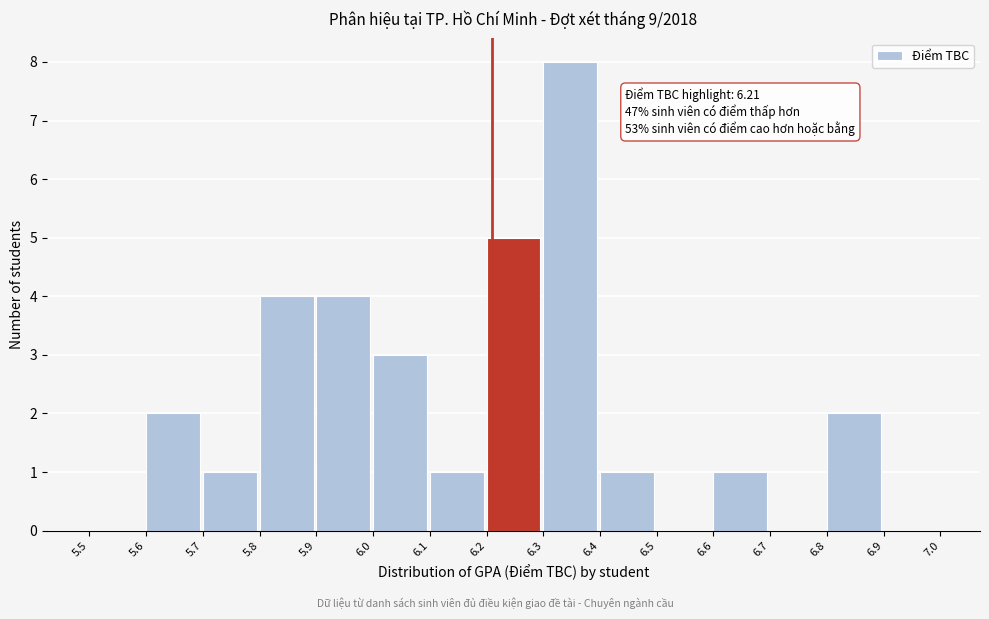

Which range on the x-axis has the tallest bar?

6.3 to 6.4